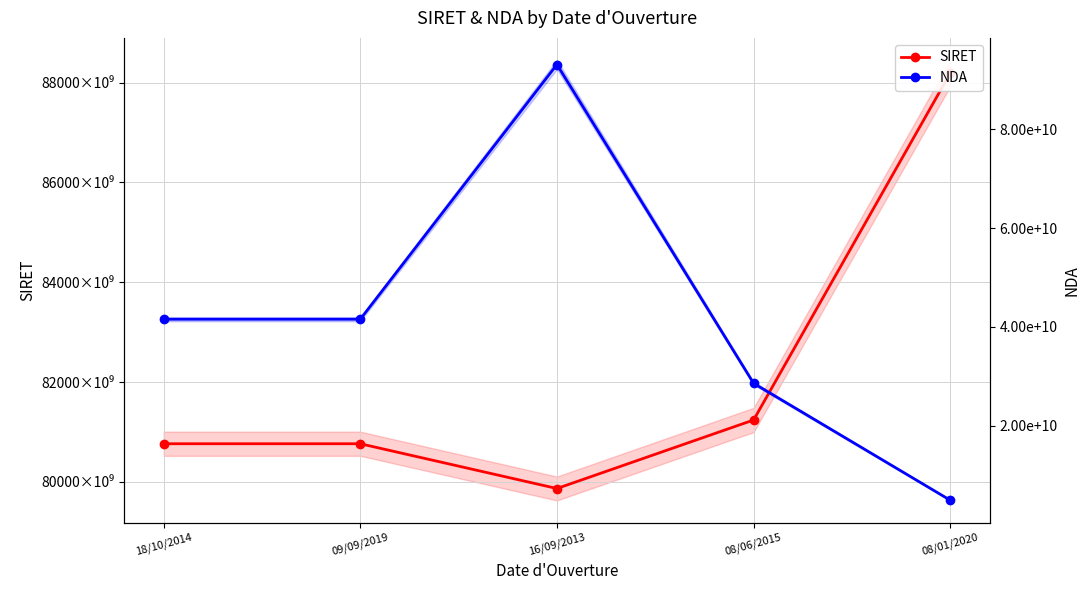

True or false: SIRET has a value of 80765093200013 at 18/10/2014.

True